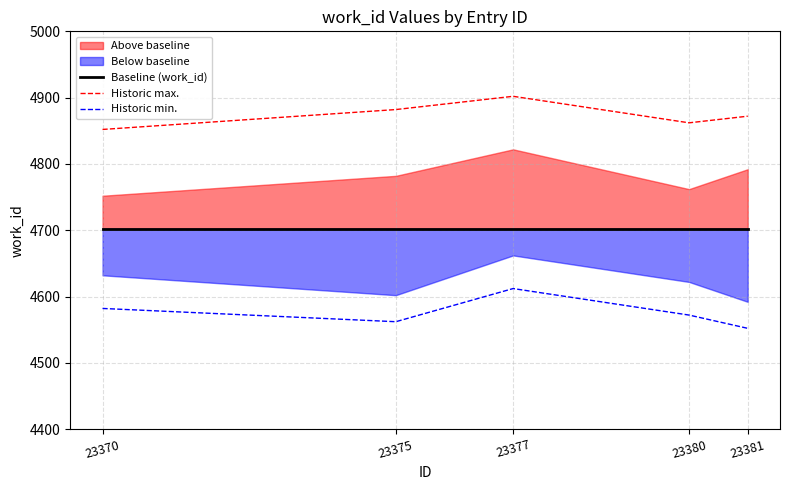

Reading left to right, list all the values displayed in this chart.

Baseline (work_id): 4702	4702	4702	4702	4702
Historic max.: 4852	4882	4902	4862	4872
Historic min.: 4582	4562	4612	4572	4552